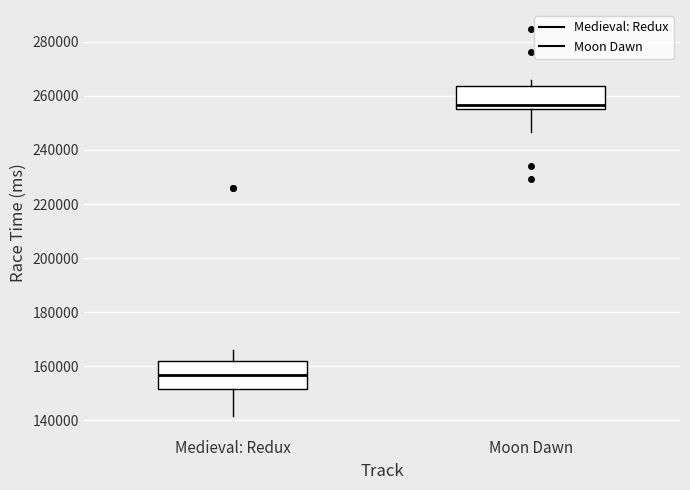

Where is the upper edge of the box for Medieval: Redux on the y-axis? The values are not printed on the chart, so give them approximately, as read against the axis.

162000